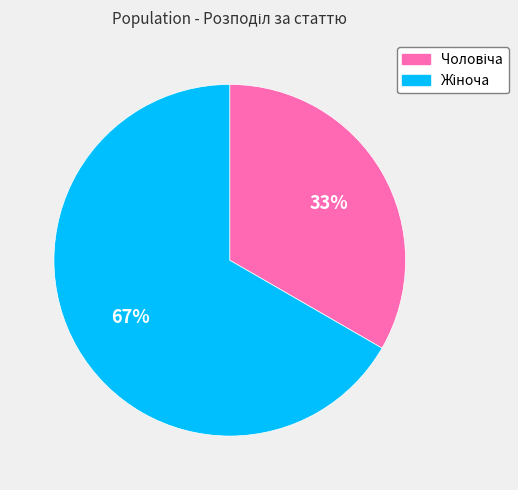

Count the number of slices in the pie.

2